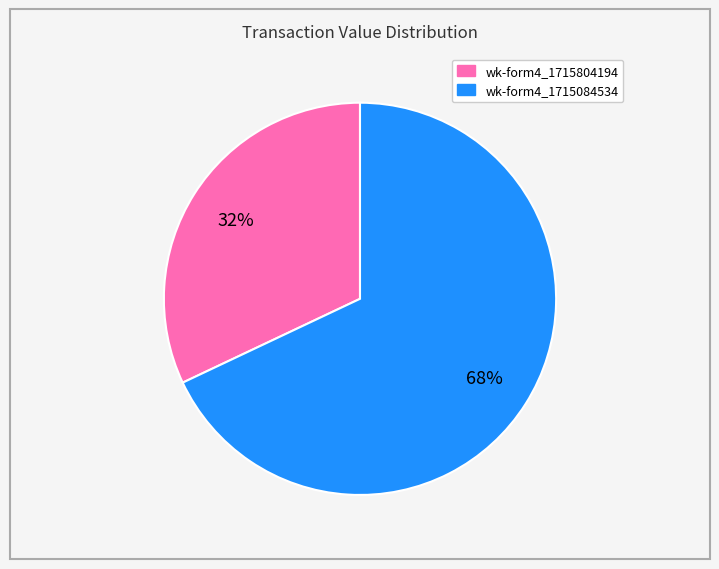

To the nearest percent, what is the difference between the largest and smallest slice percentages?

36%